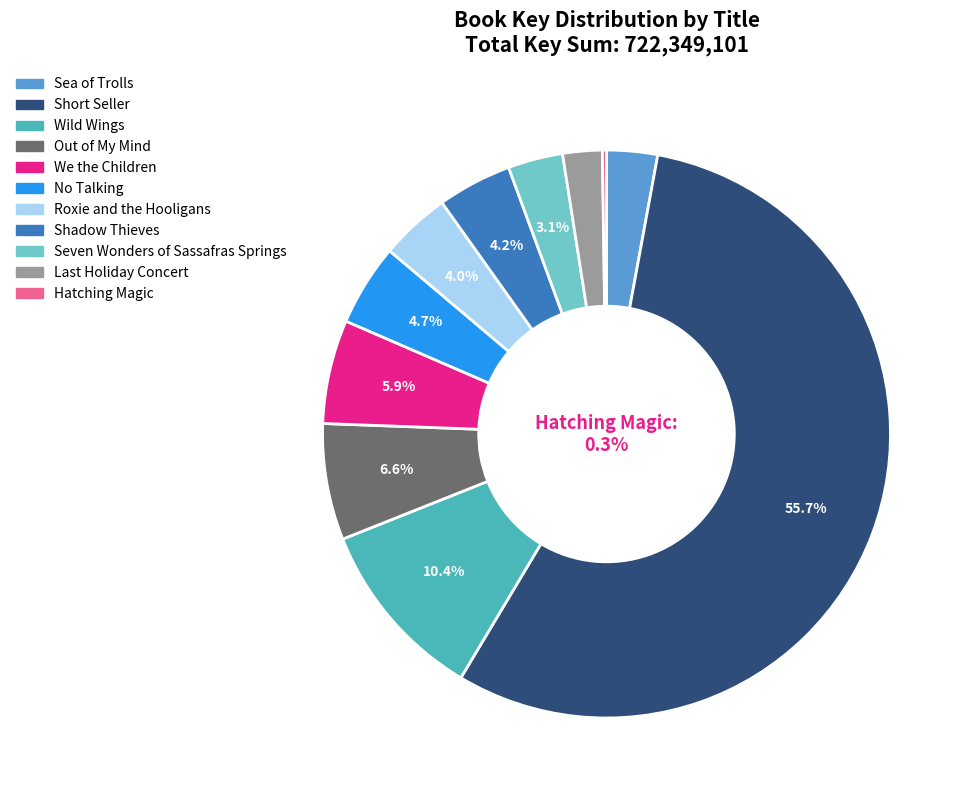

What portion of the pie excludes Sea of Trolls?

97.1%